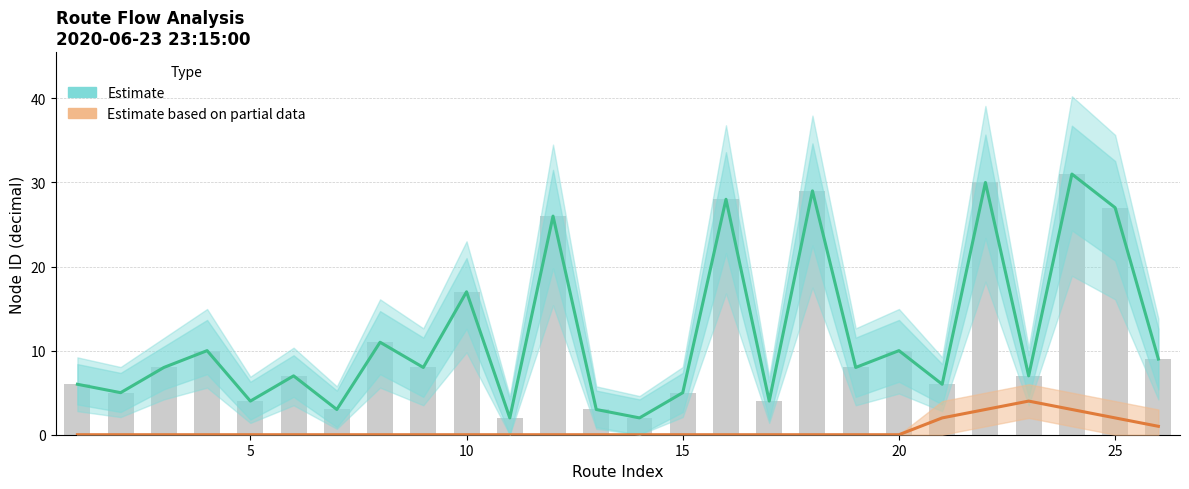

Which series has the largest range (max minus min)?

Estimate